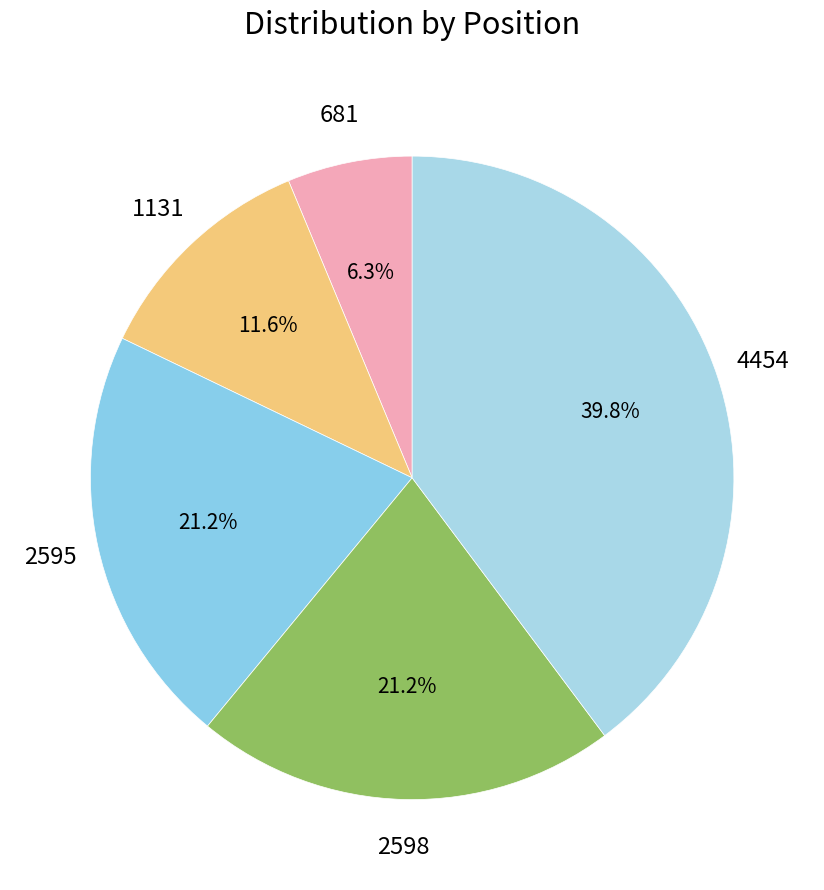

How many segments does this pie chart have?

5